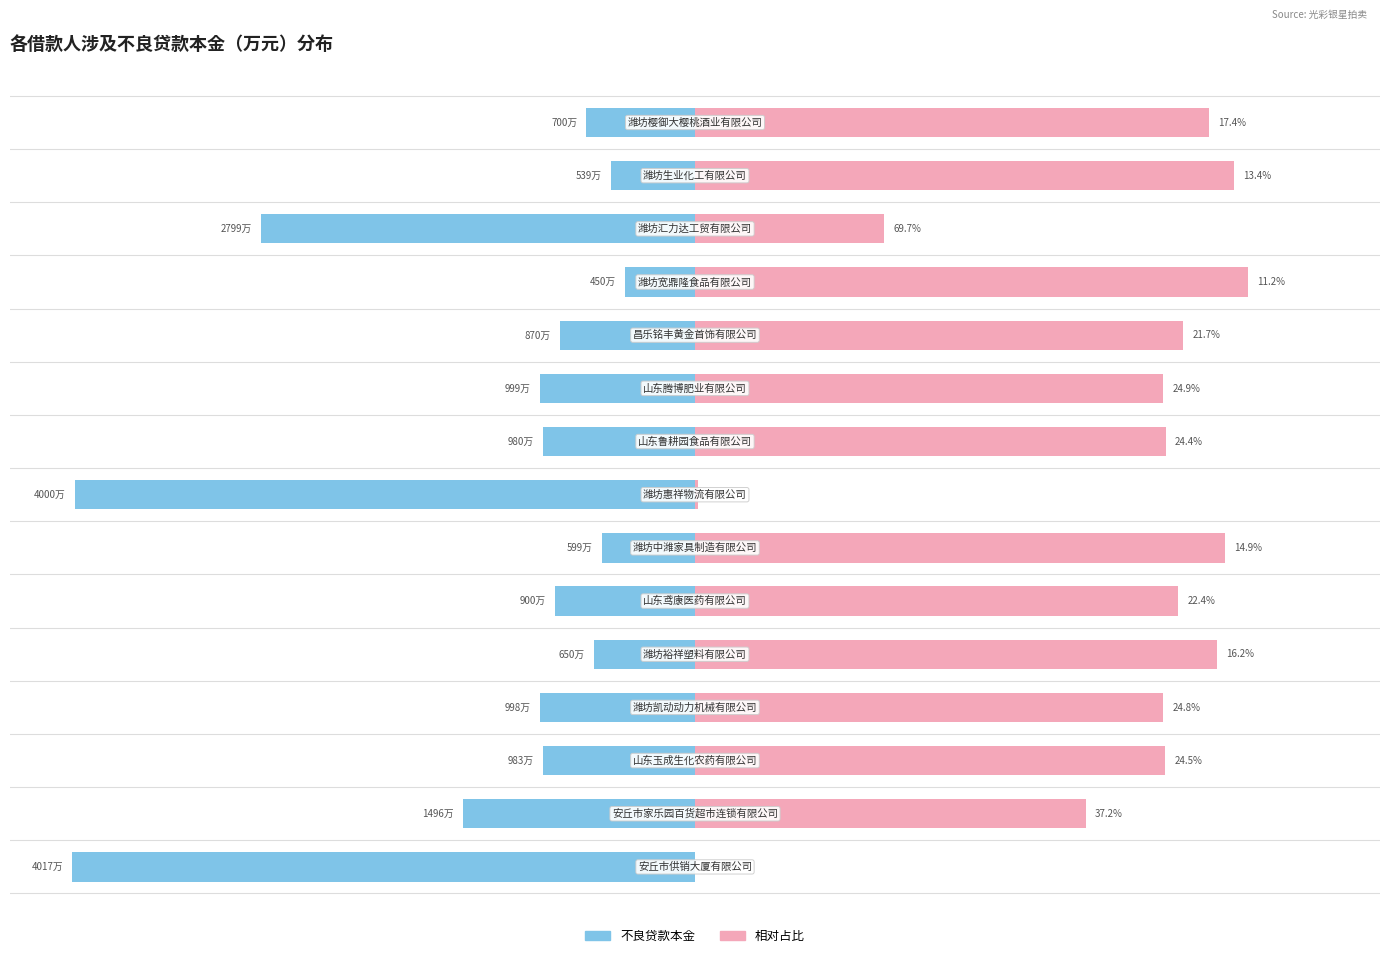

The value of 占比（辅） at 6 is 123.2. True or false?

False